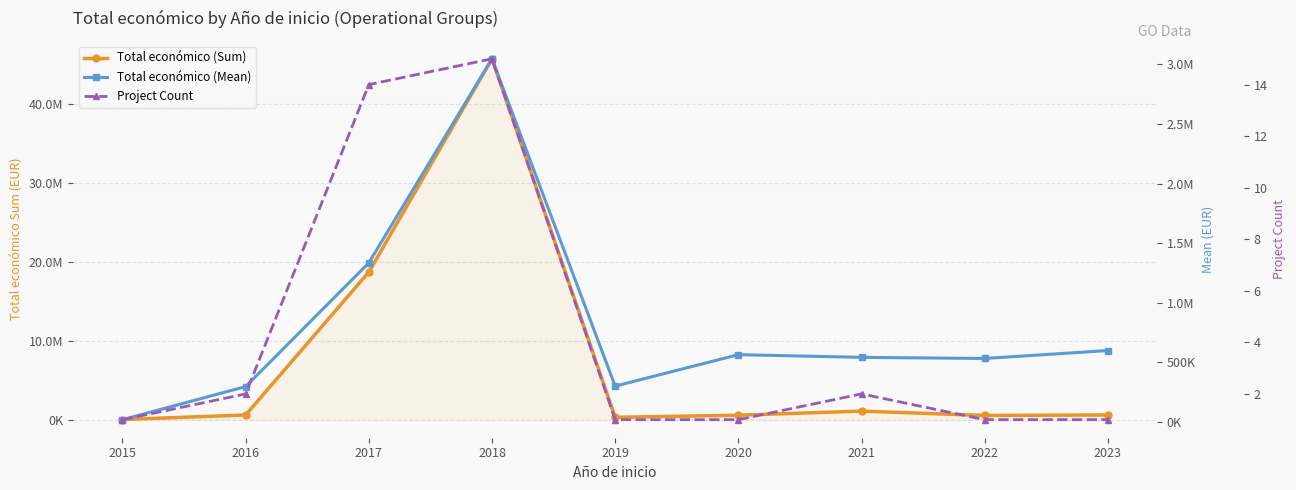

What is the maximum value shown in the chart?

45705314.0